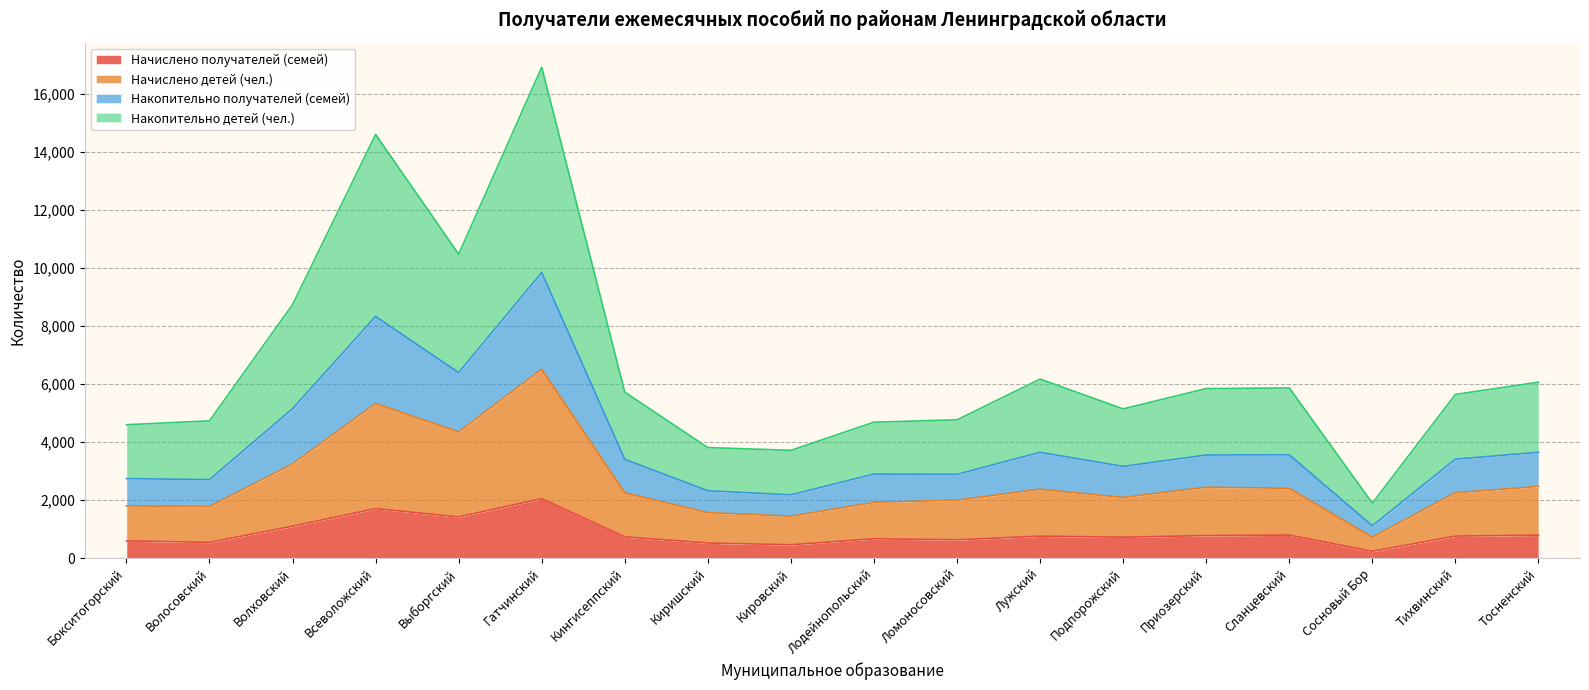

What is the label of the 18th point from the left?

Тосненский